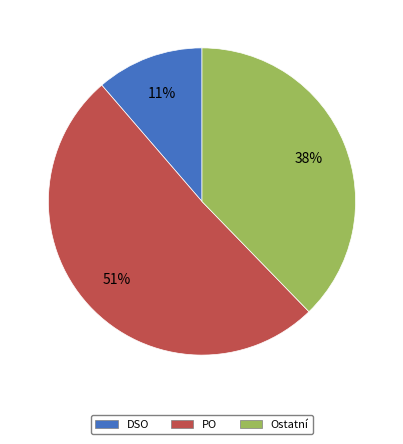

What is the ratio of the value at Ostatní to the value at PO?

0.7